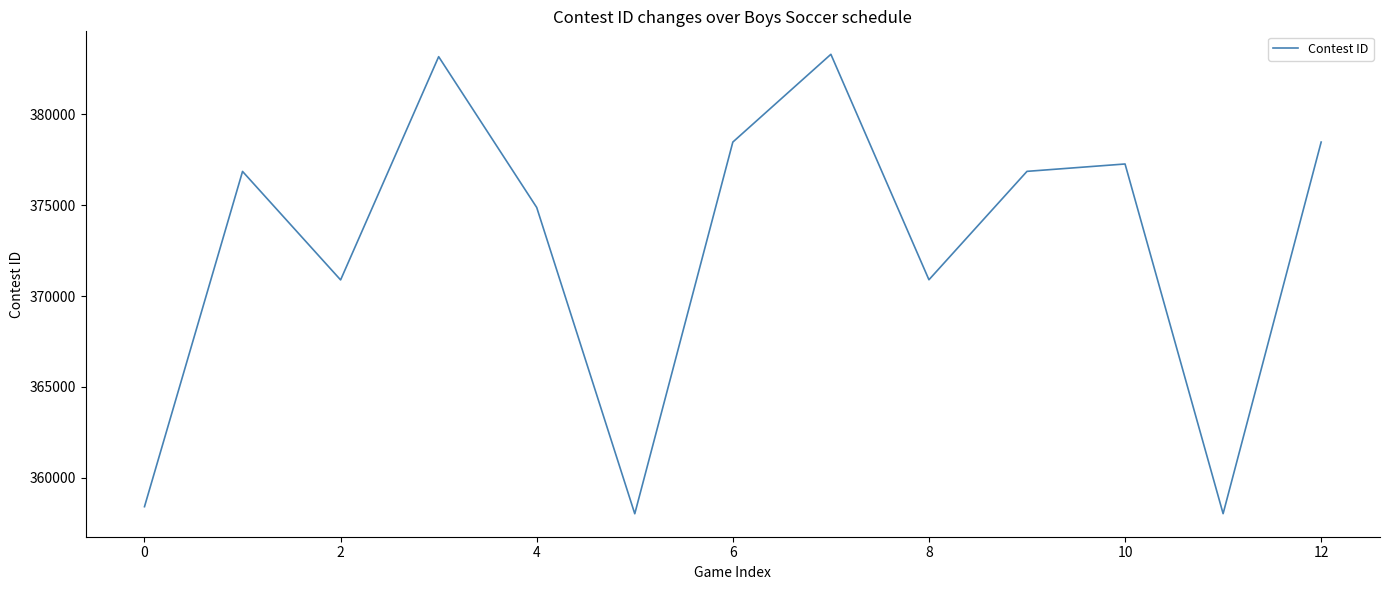

What is the minimum value shown in the chart?

358012